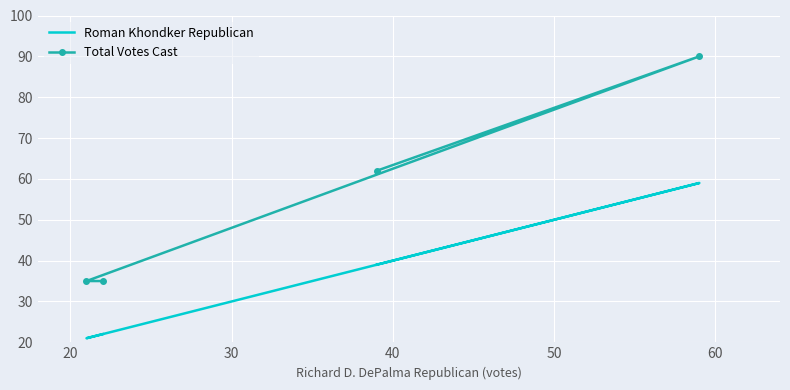

How many Total Votes Cast values are between 35 and 90?

4